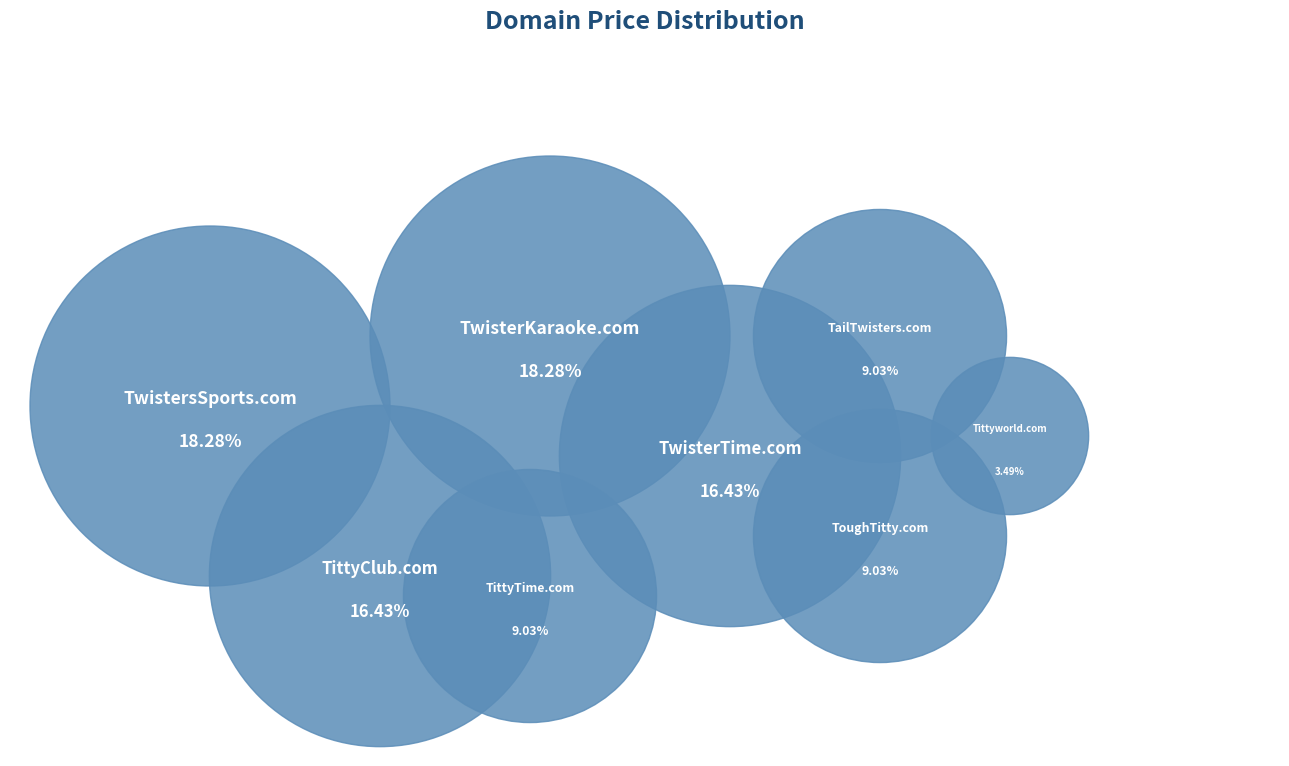

Is there a majority slice in this chart?

No